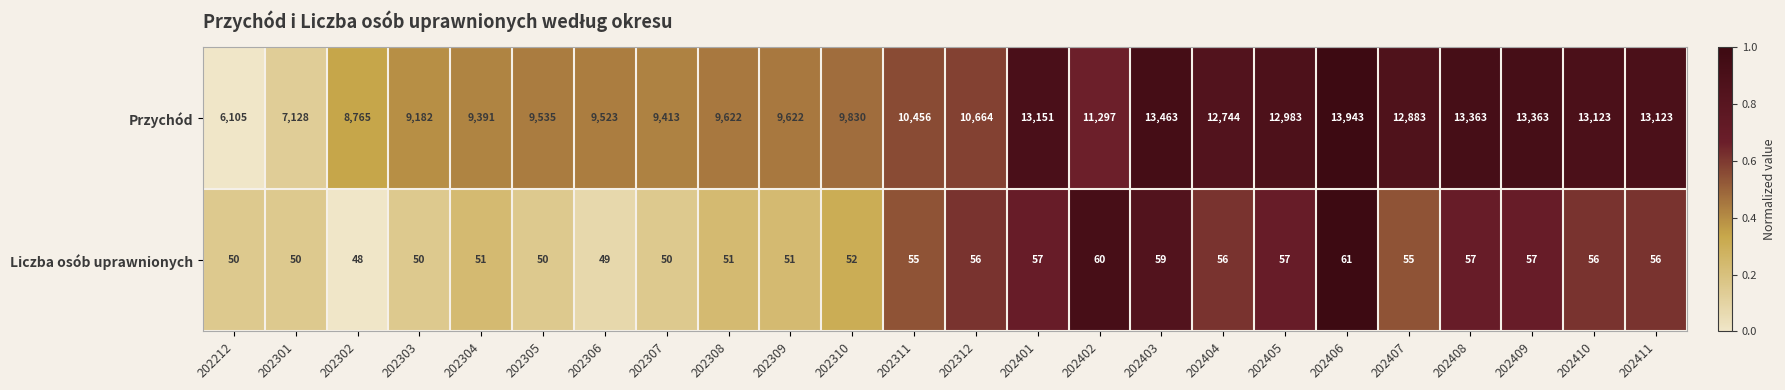

List the series in order of their overall mean, lowest first.

Liczba osób uprawnionych, Przychód